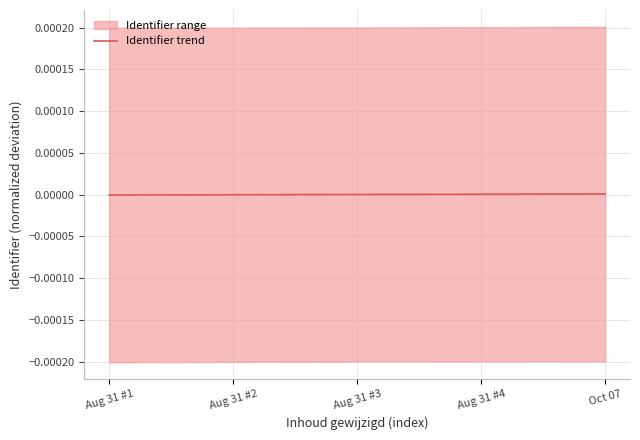

The value of Identifier trend at Oct 07 is 0.0. True or false?

True